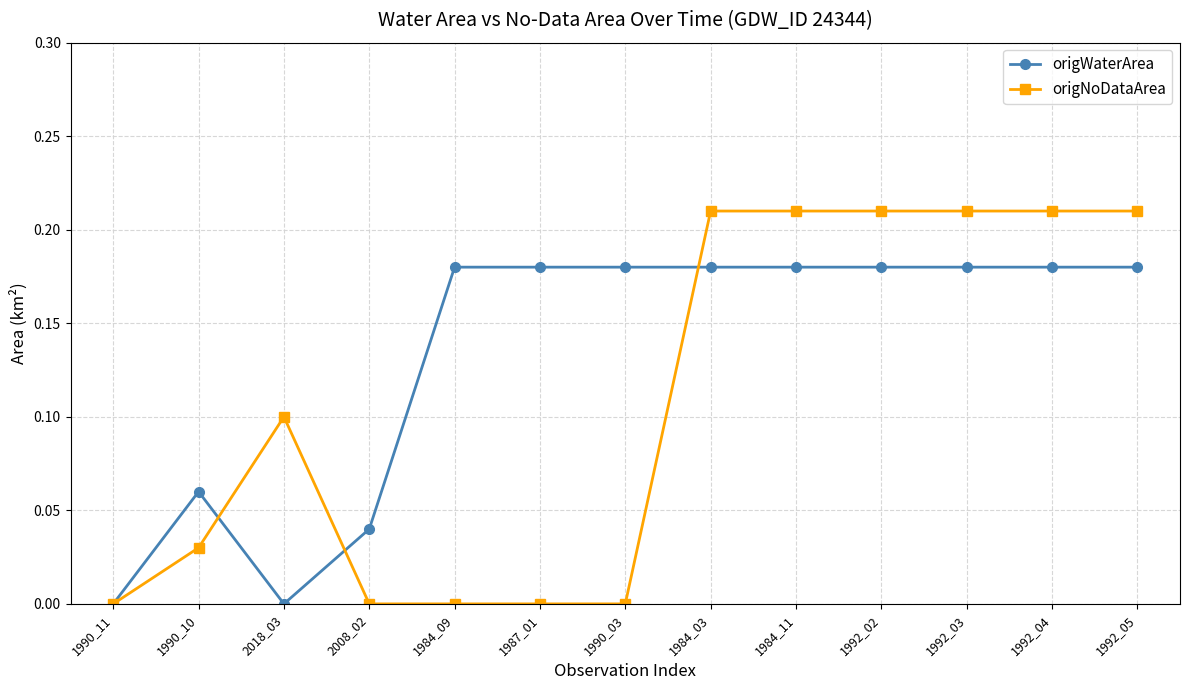

Which series changed the most between 1984_09 and 1992_02?

origNoDataArea